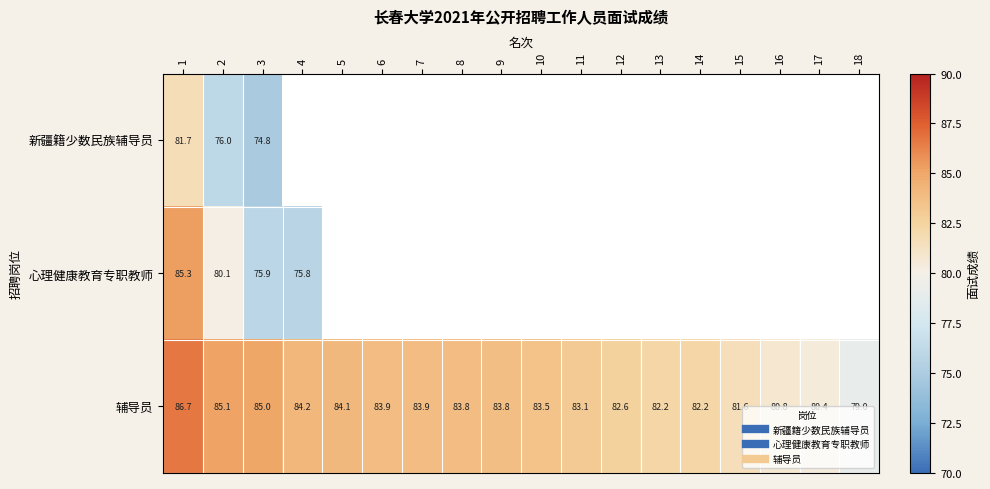

Which series has the widest spread of values?

心理健康教育专职教师